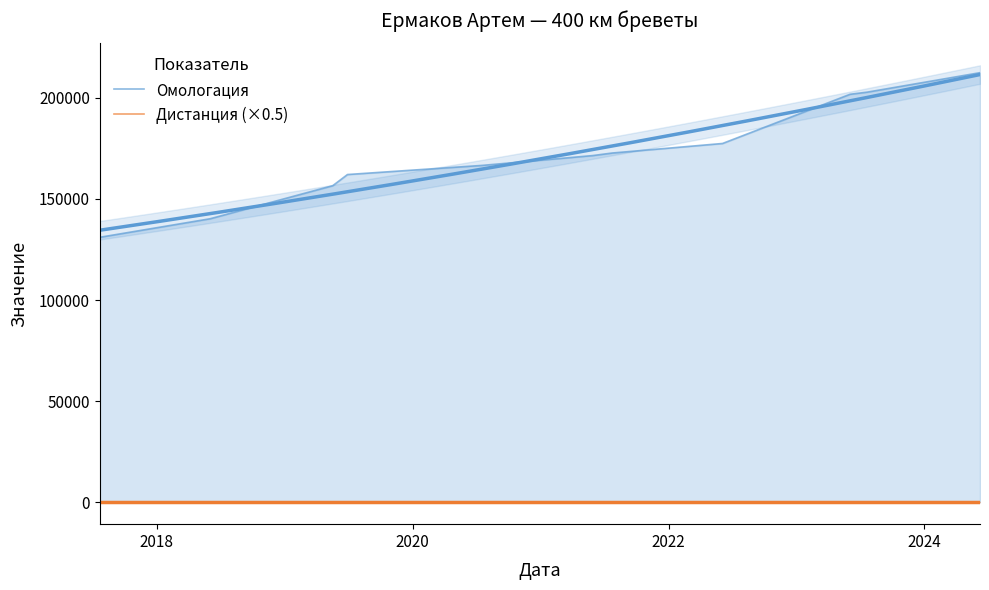

At how many categories does at least one series exceed 124517?

11